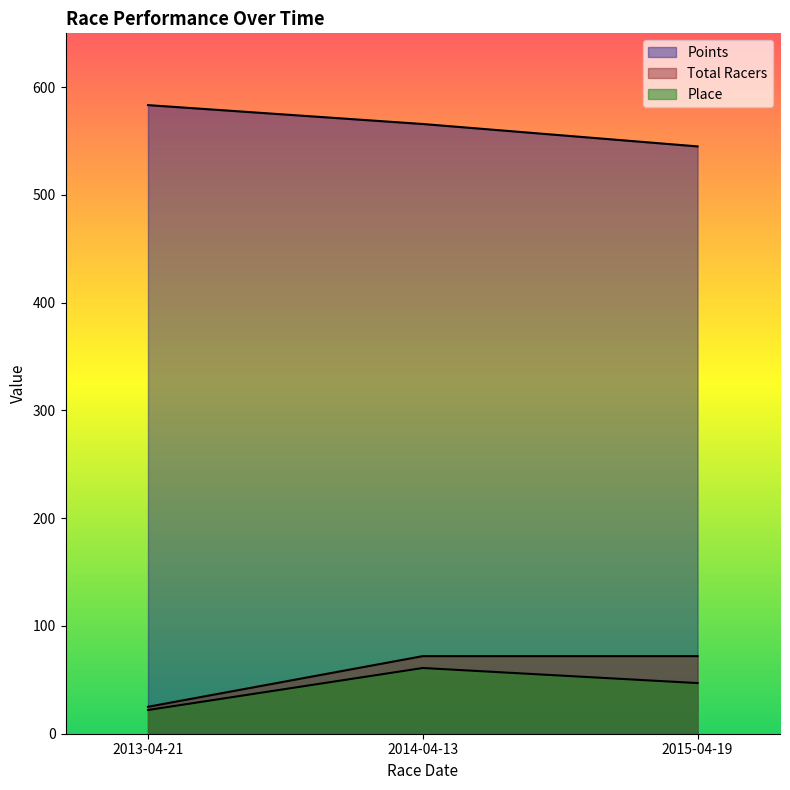

What is the sum of the Points values at 2014-04-13 and 2013-04-21?

1149.2